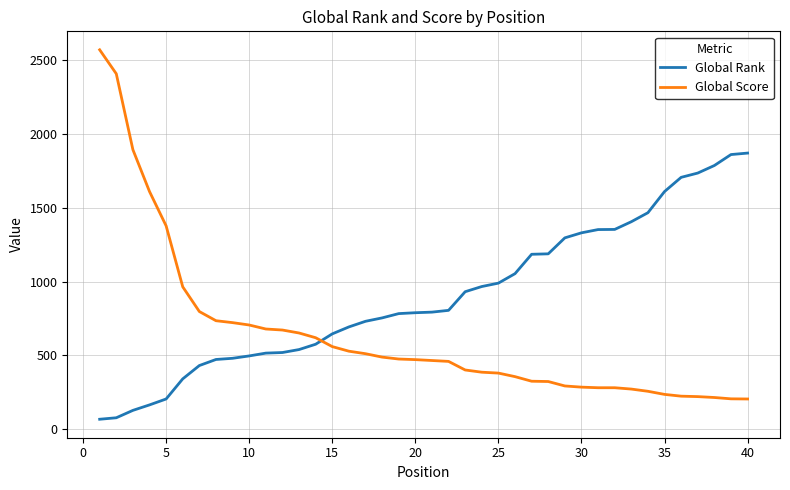

List the series in order of their overall mean, highest first.

Global Rank, Global Score